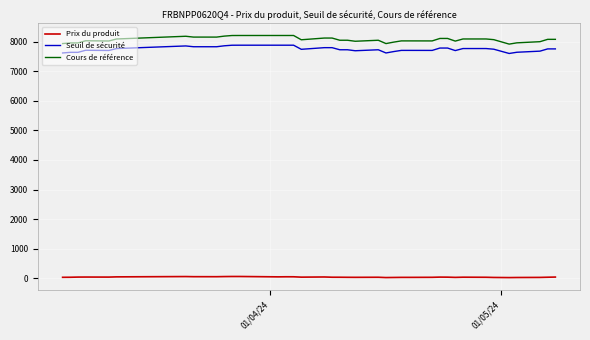

What is the difference between the maximum and minimum values in the Cours de référence series?

291.2